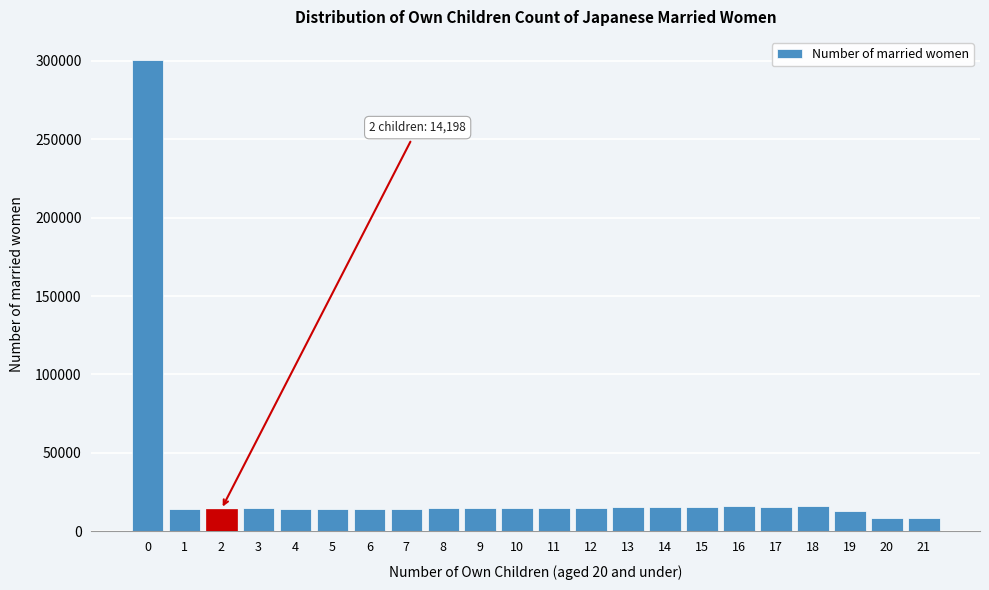

What is the value of the 19th bar from the left?

15957